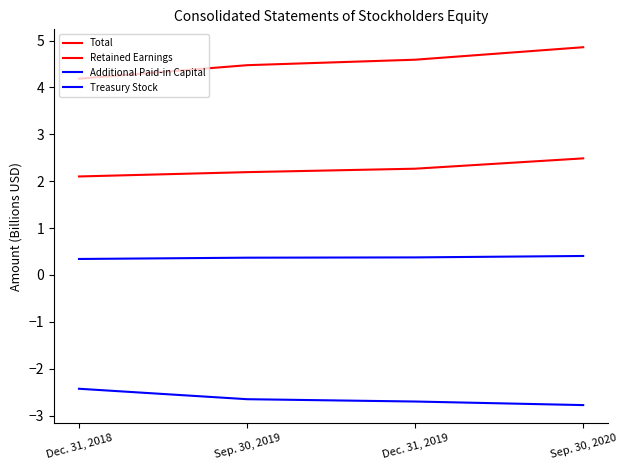

Does the chart have visible grid lines?

No